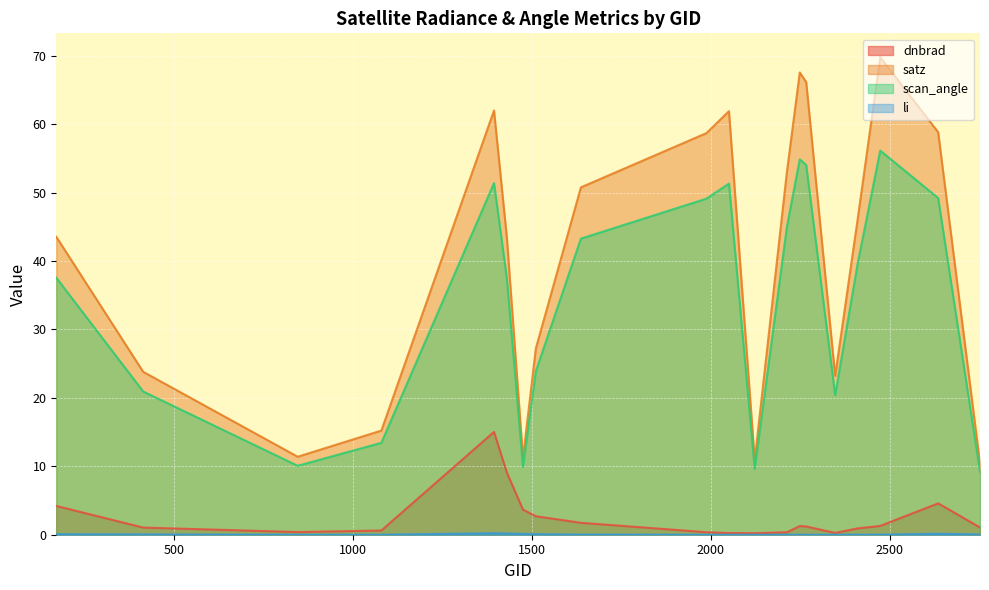

Where does the satz series first go above 46?

1394